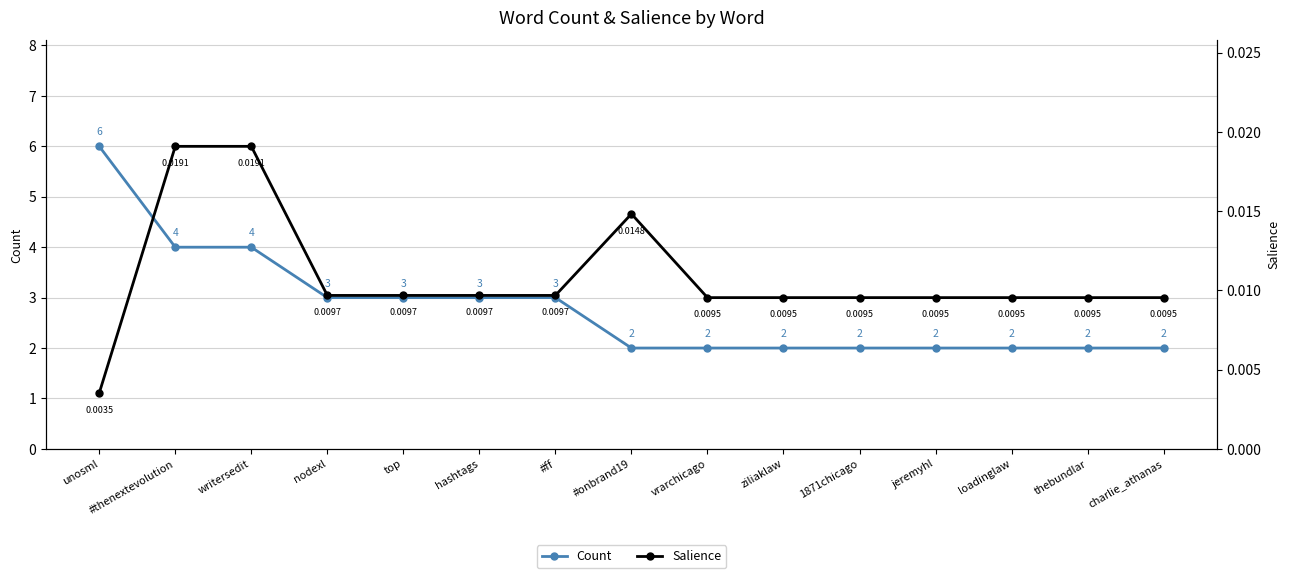

The Count series shows 2.0 at 1871chicago. True or false?

True